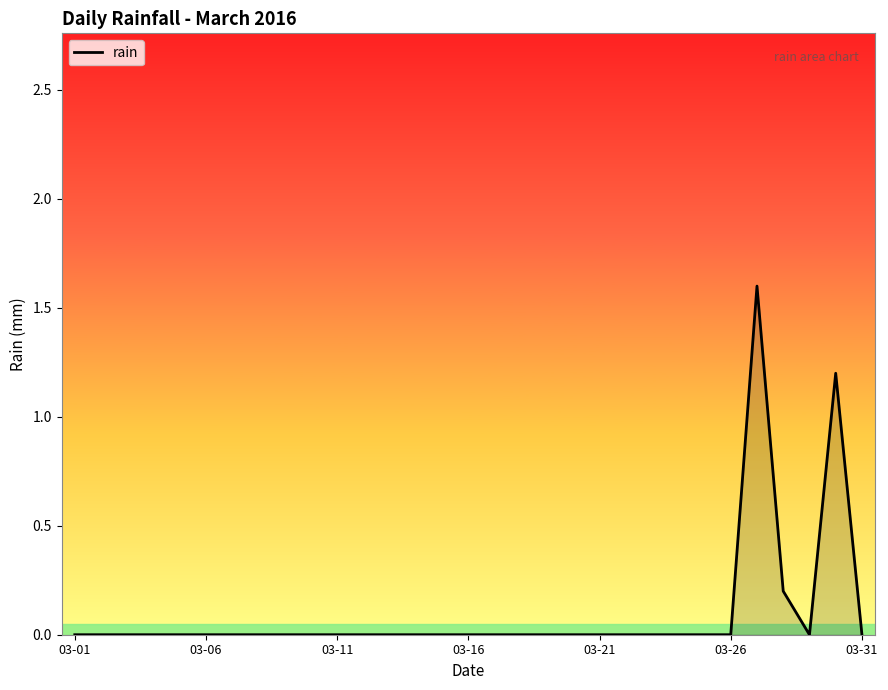

How many values are between 0 and 1?

29